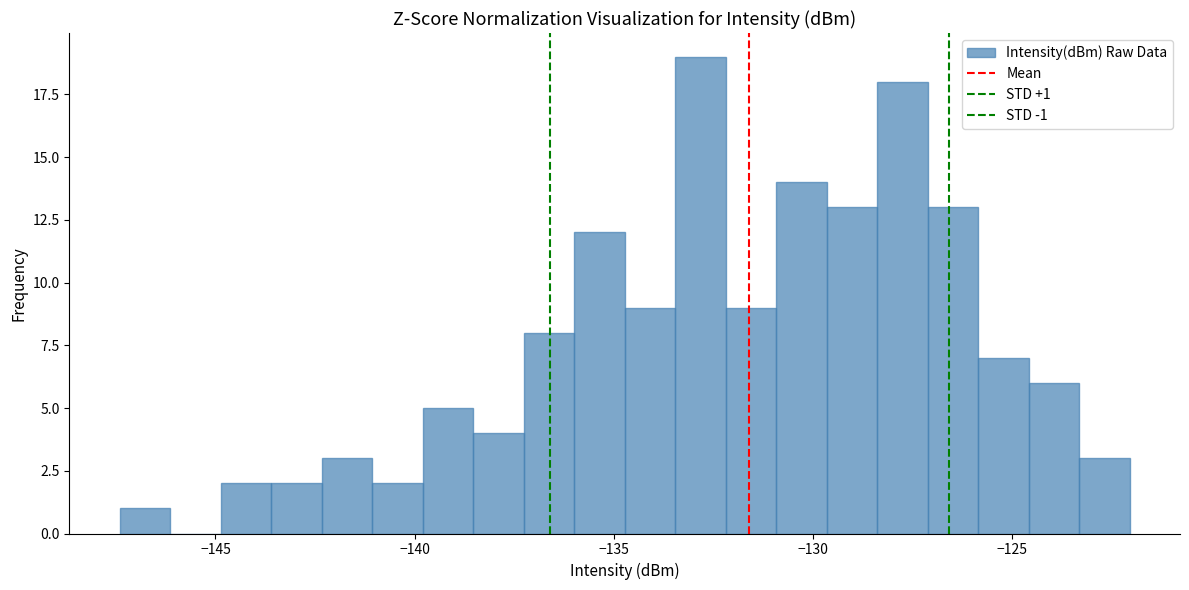

Around what value on the x-axis is the tallest bar? Give the approximate position of its centre, as read against the axis.

-133.0